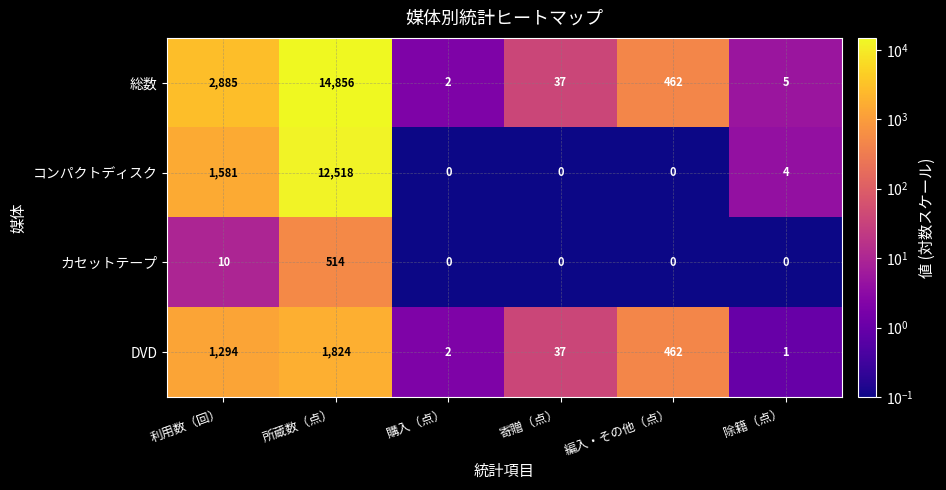

What is the sum of the 総数 values at 除籍（点） and 寄贈（点）?

42